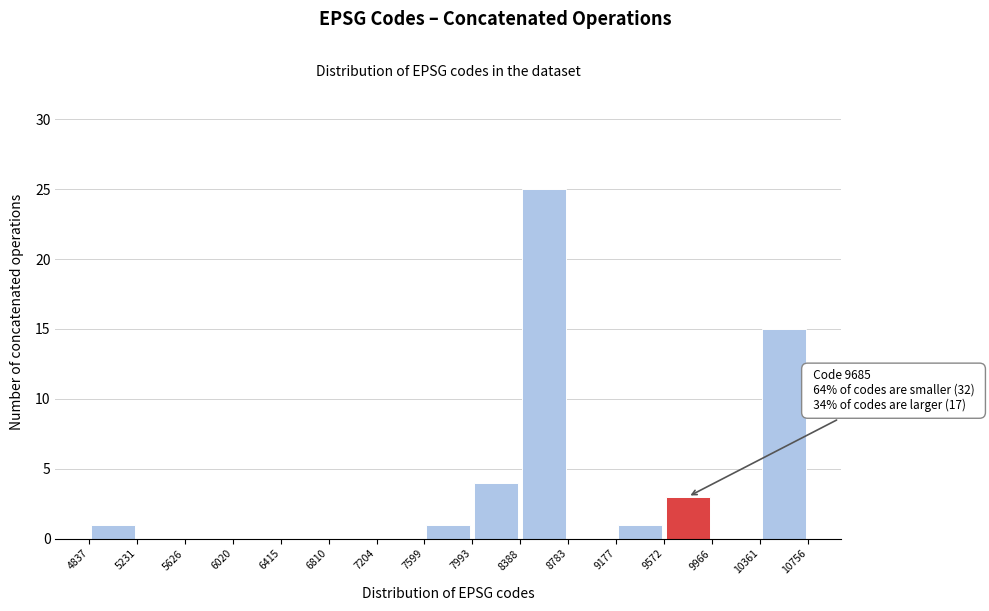

Over which range of the x-axis is the bar tallest?

8388 to 8783